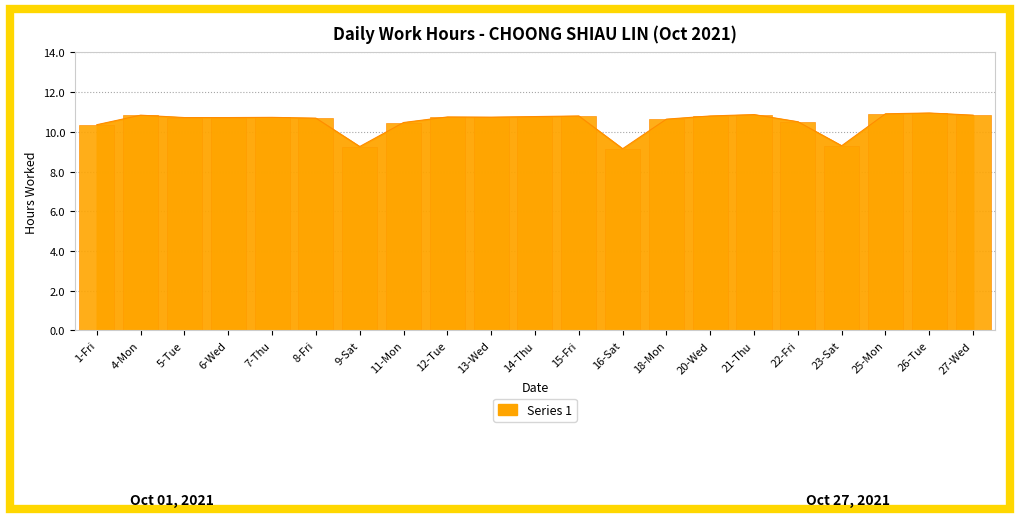

Reading left to right, extract all data points from this chart.

1-Fri=10.4	4-Mon=10.8	5-Tue=10.7	6-Wed=10.7	7-Thu=10.7	8-Fri=10.7	9-Sat=9.3	11-Mon=10.5	12-Tue=10.8	13-Wed=10.7	14-Thu=10.8	15-Fri=10.8	16-Sat=9.2	18-Mon=10.6	20-Wed=10.8	21-Thu=10.9	22-Fri=10.5	23-Sat=9.3	25-Mon=10.9	26-Tue=10.9	27-Wed=10.8